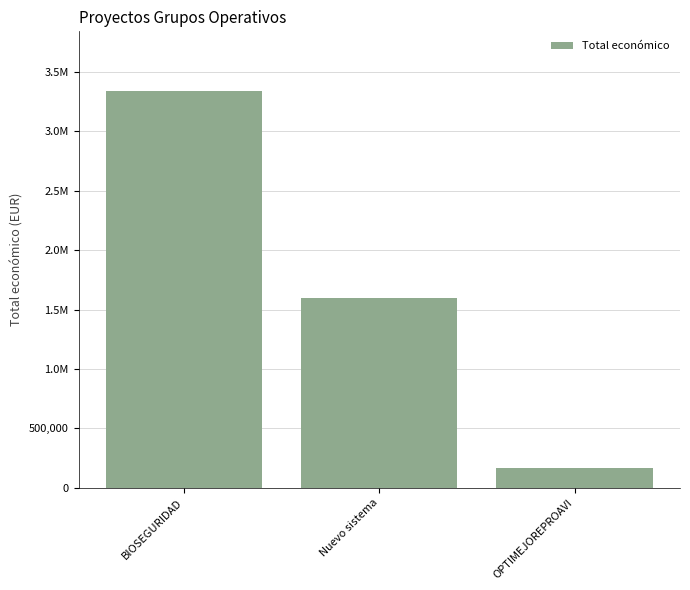

How many values are between 165000 and 3342252?

3